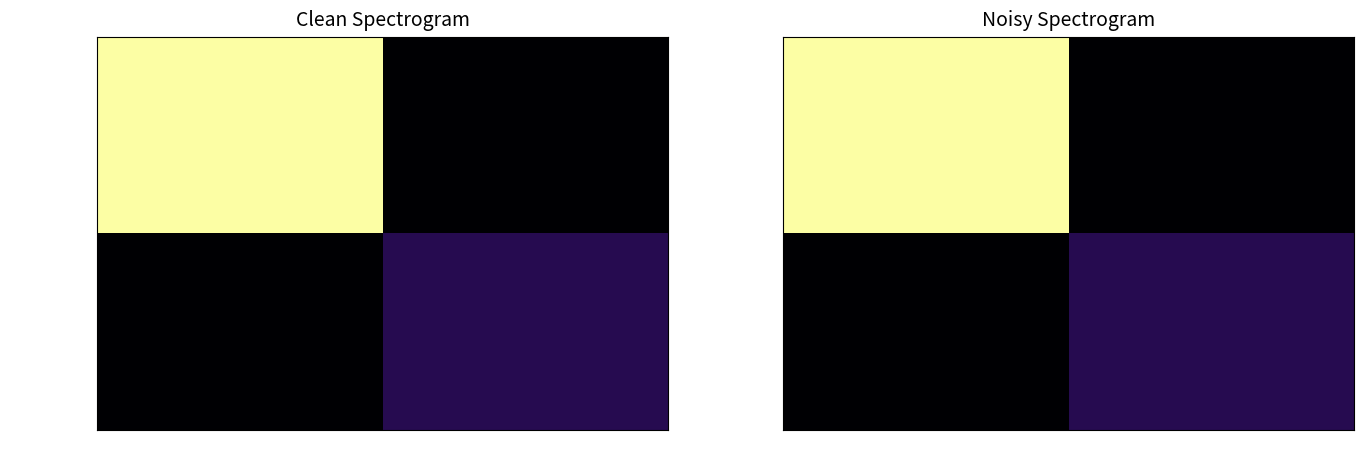

Count the number of categories in the chart.

2